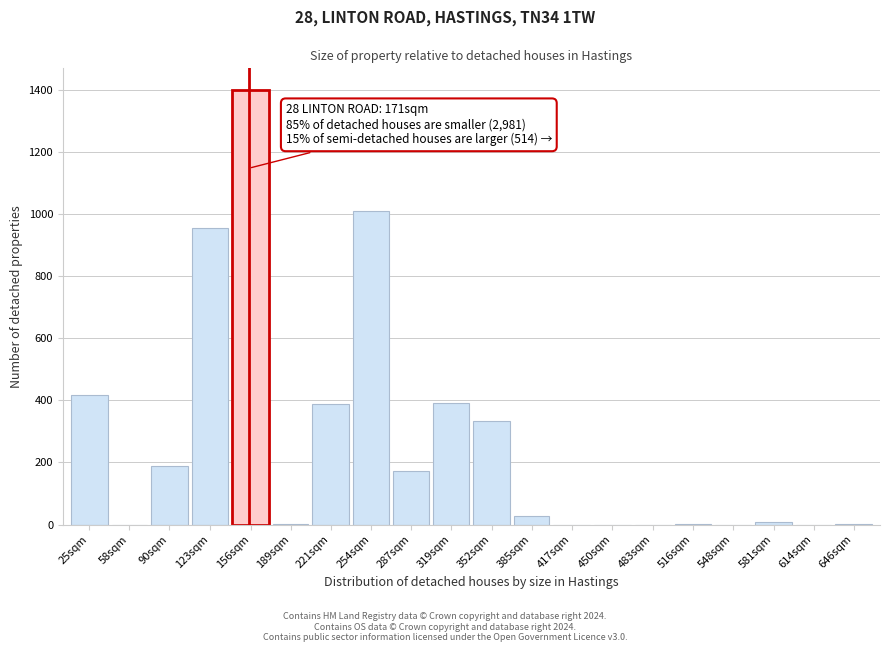

True or false: the data shows 525 at 221sqm.

False